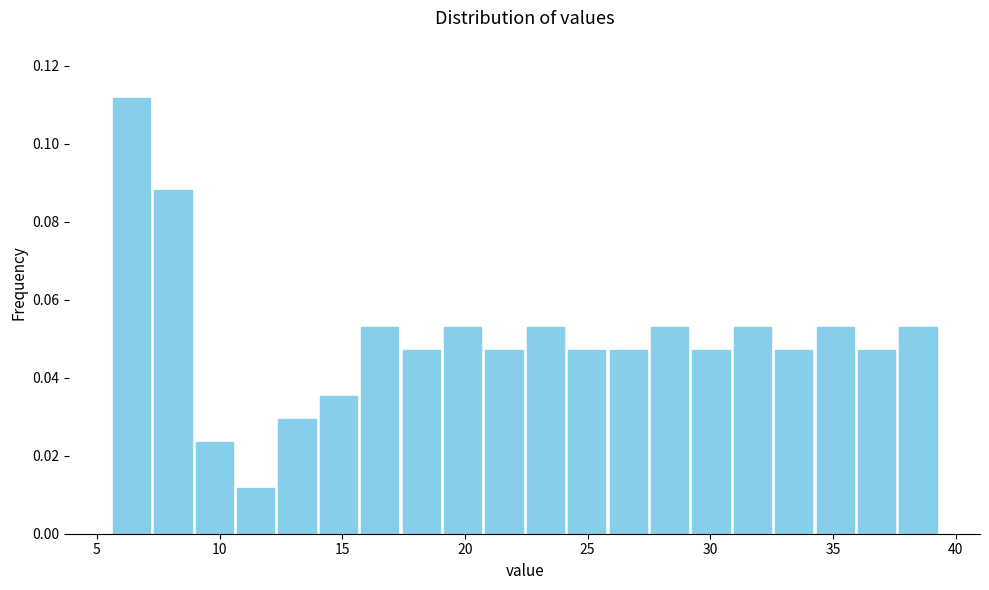

Read against the x-axis, roughly where is the centre of the tallest bar?

6.5